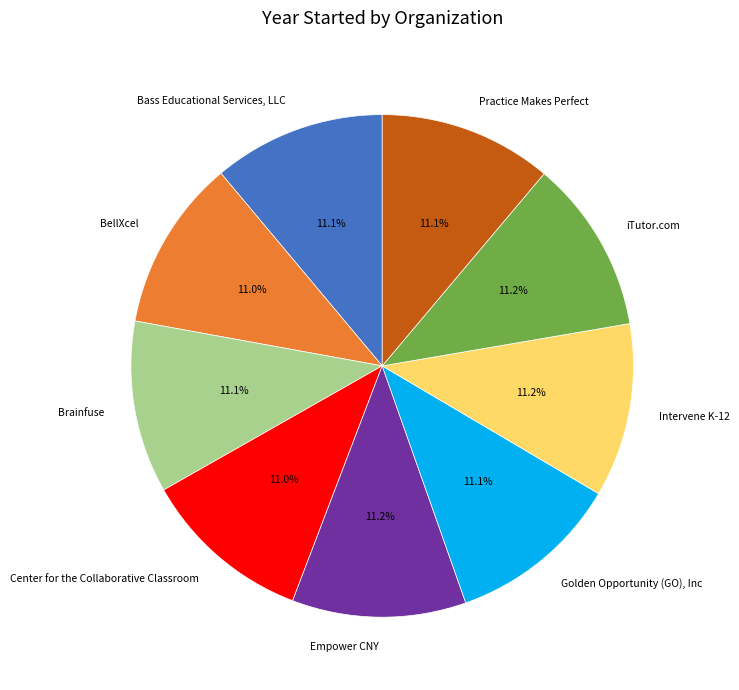

Do BellXcel and iTutor.com together represent more than half of the pie?

No